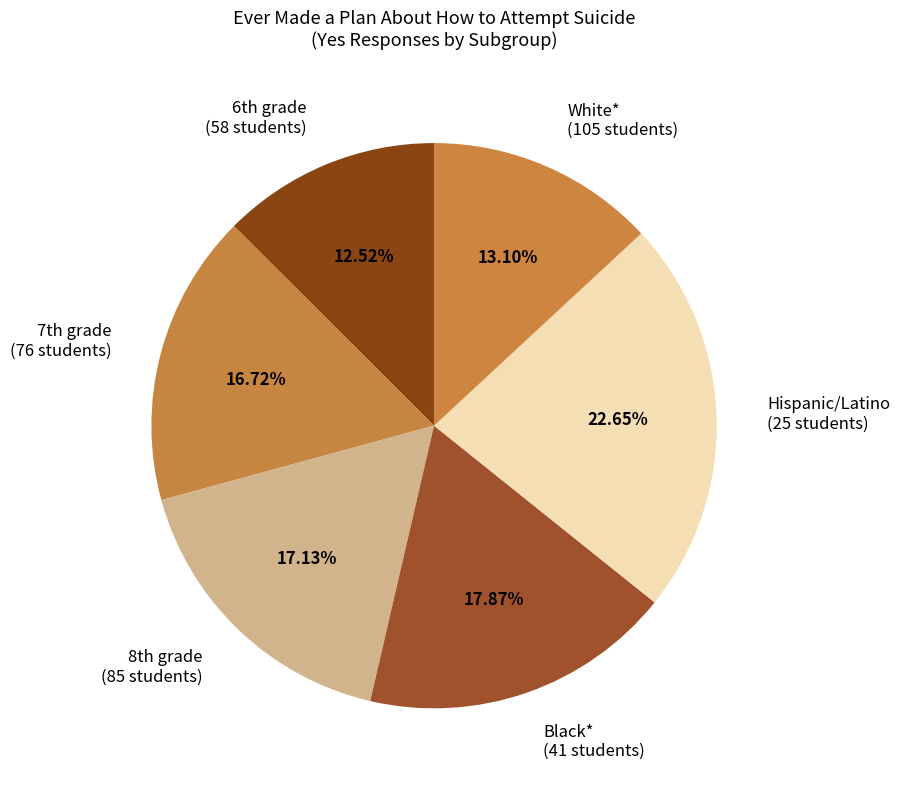

Which category has the smallest portion of the pie?

6th grade